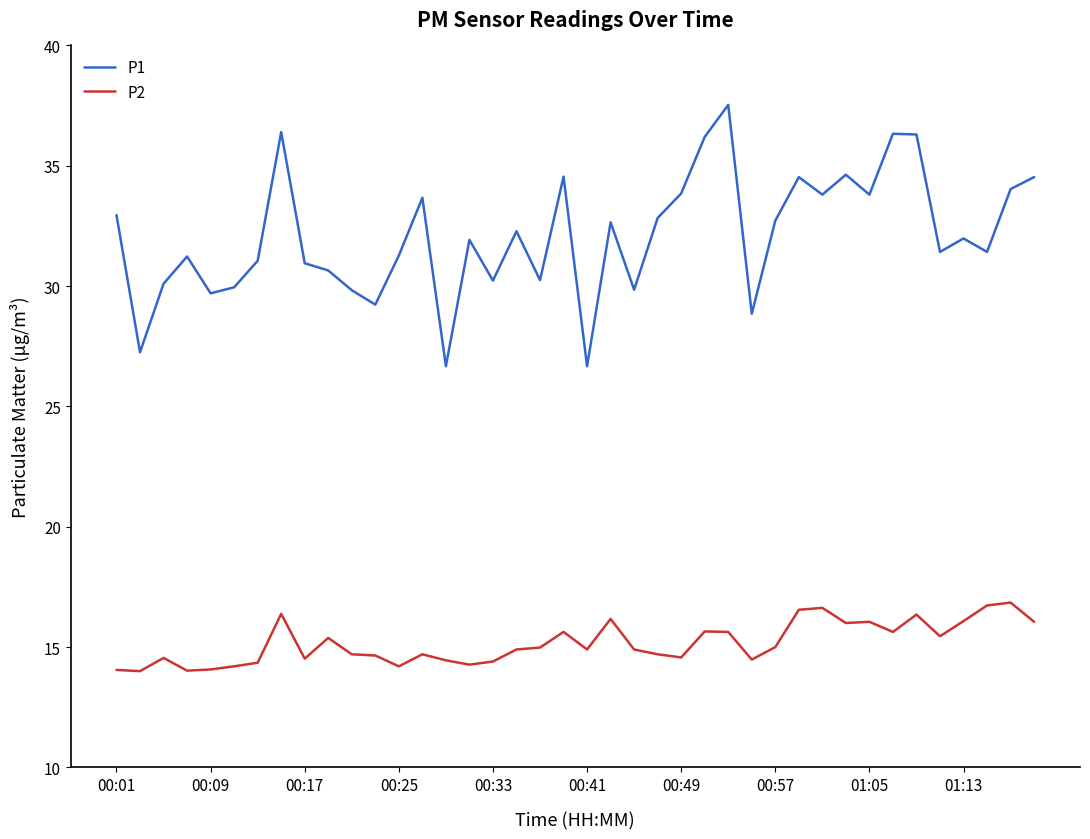

List the series in order of their peak value, lowest first.

P2, P1